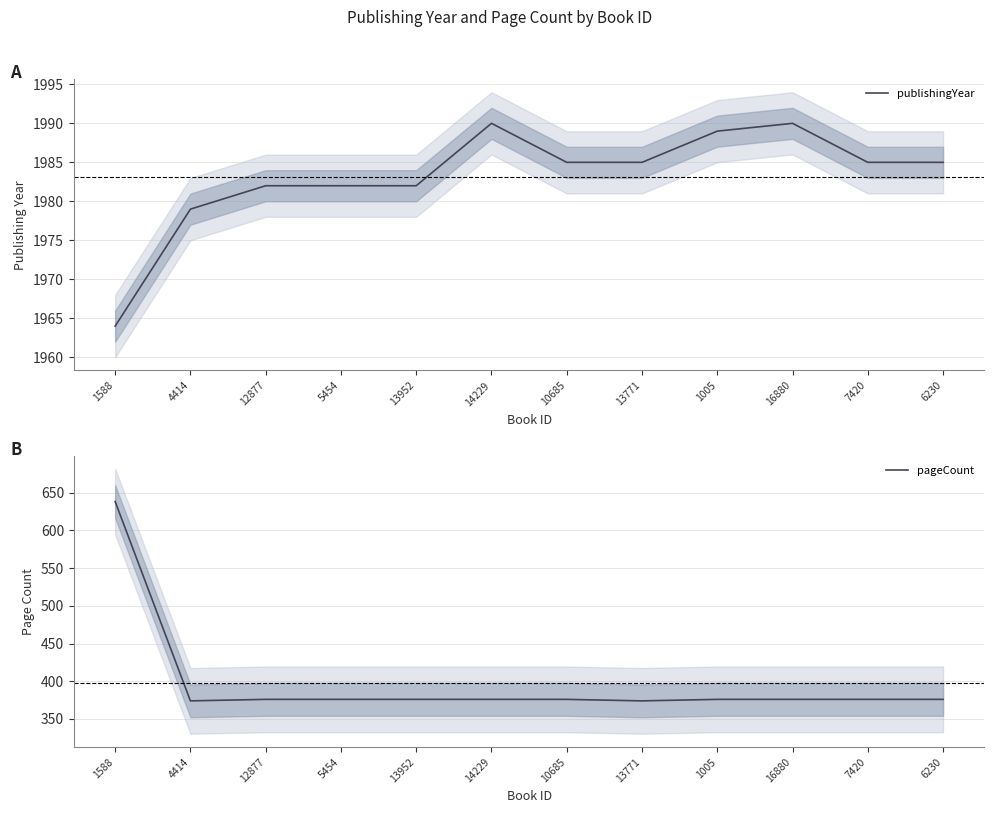

True or false: pageCount and publishingYear intersect in this chart.

False